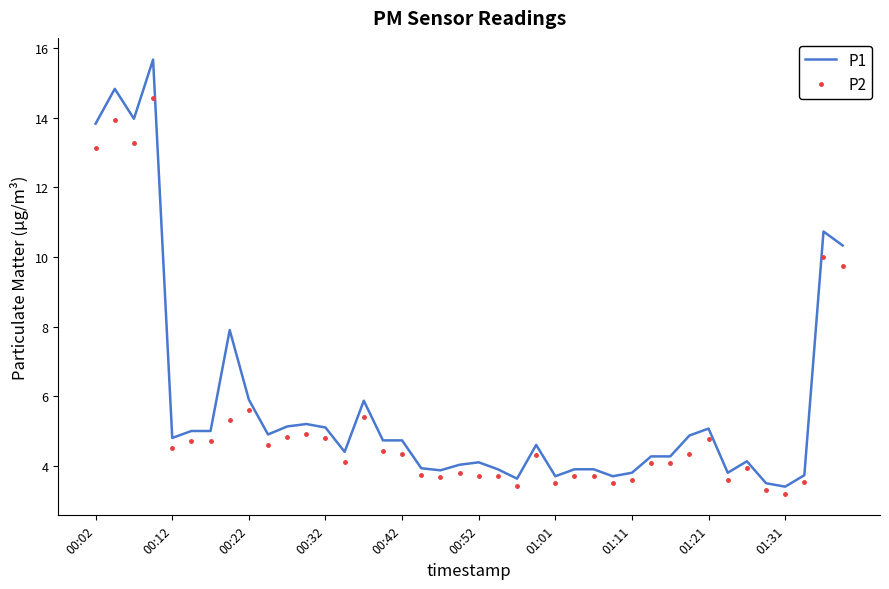

Reading left to right, transcribe all the data shown in this chart.

P1: 13.8	14.8	14.0	15.7	4.8	5.0	5.0	7.9	5.9	4.9	5.1	5.2	5.1	4.4	5.9	4.7	4.7	3.9	3.9	4.0	4.1	3.9	3.6	4.6	3.7	3.9	3.9	3.7	3.8	4.3	4.3	4.9	5.1	3.8	4.1	3.5	3.4	3.7	10.7	10.3
P2: 13.1	13.9	13.3	14.6	4.5	4.7	4.7	5.3	5.6	4.6	4.8	4.9	4.8	4.1	5.4	4.4	4.3	3.7	3.7	3.8	3.7	3.7	3.4	4.3	3.5	3.7	3.7	3.5	3.6	4.1	4.1	4.3	4.8	3.6	3.9	3.3	3.2	3.5	10.0	9.7